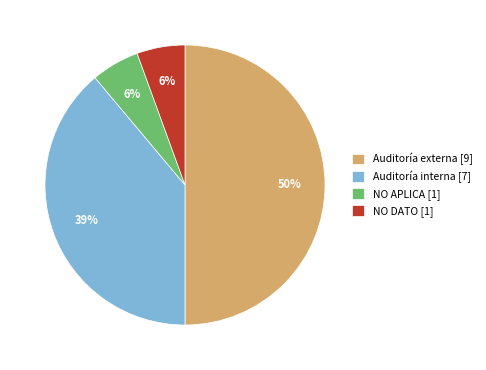

Which has a higher value, Auditoría externa [9] or Auditoría interna [7]?

Auditoría externa [9]